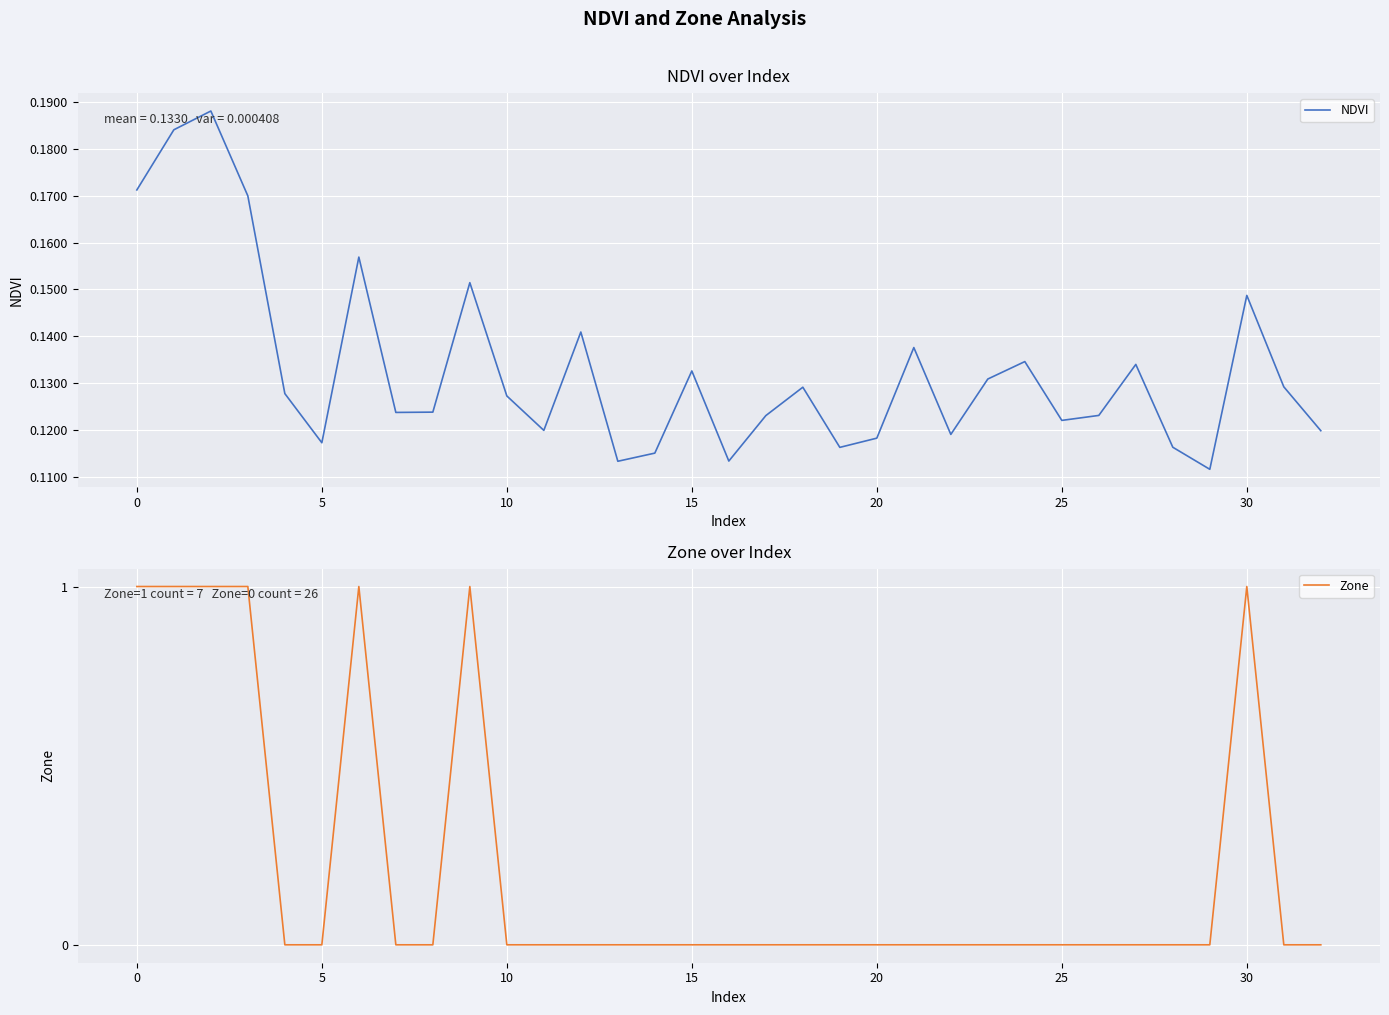

The value of Zone at 10 is 0. True or false?

True